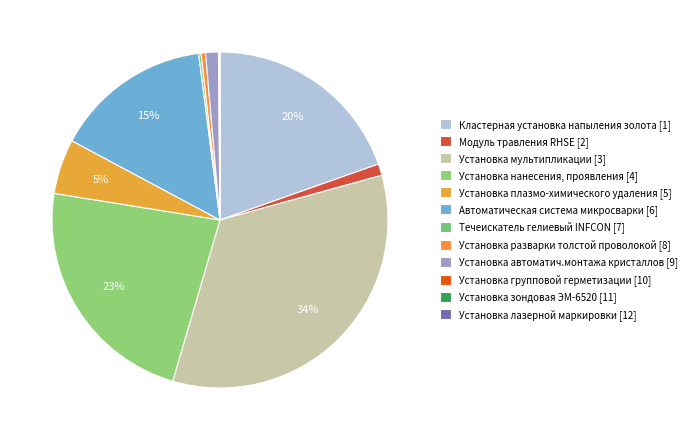

To the nearest percent, what percentage of the pie is Установка мультипликации [3]?

34%